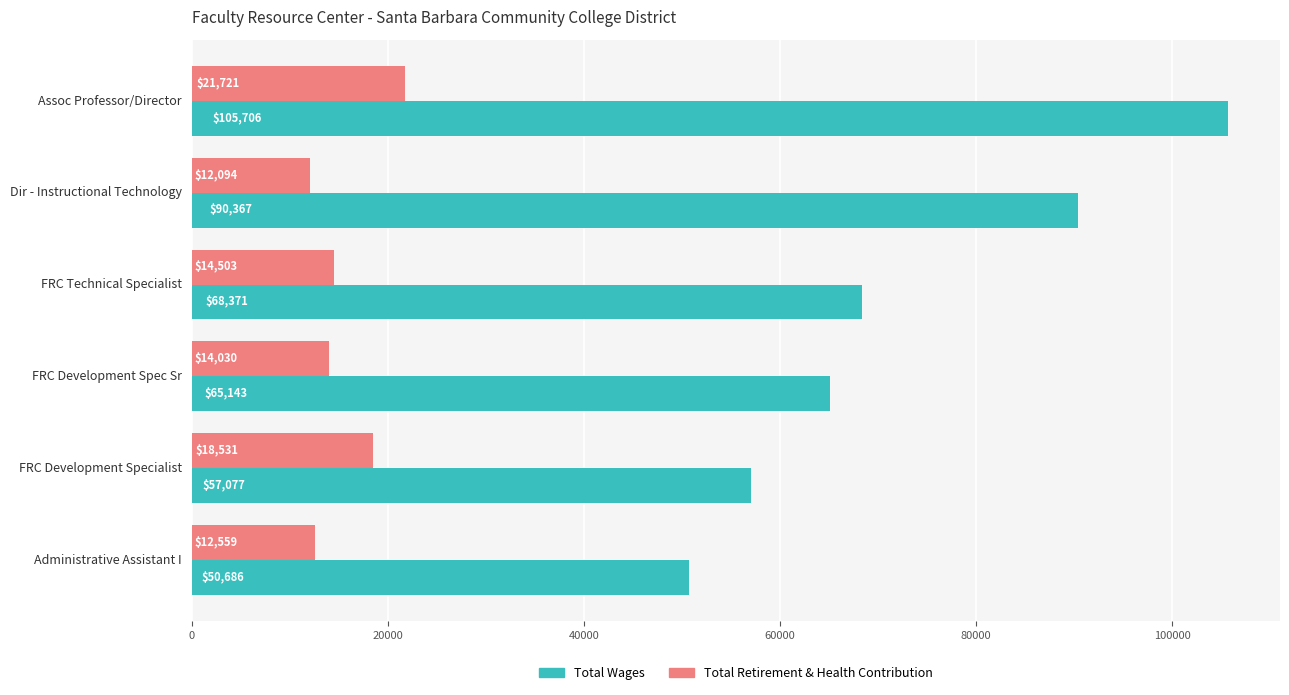

Which series has the widest spread of values?

Total Wages